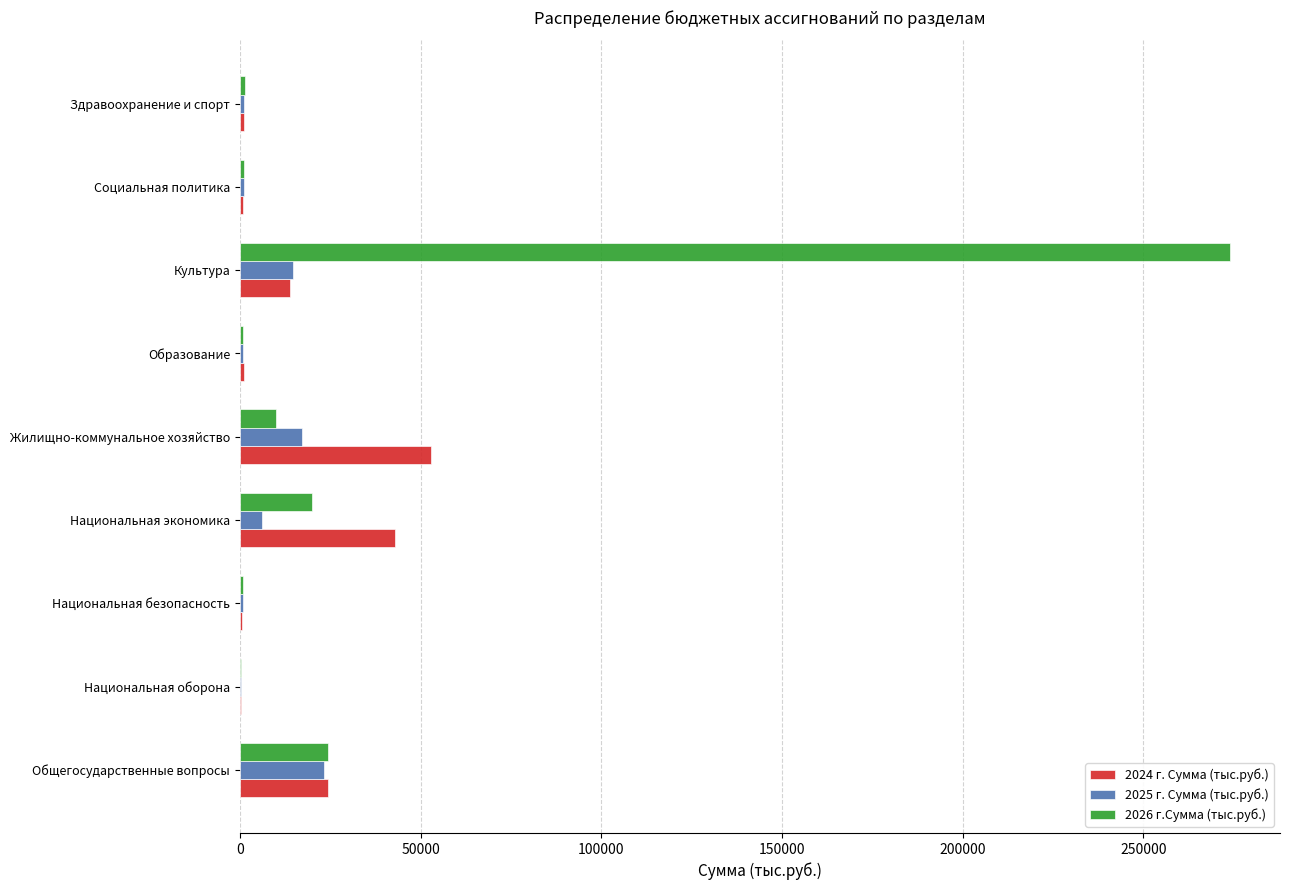

What are all the series names shown in the legend?

2024 г. Сумма (тыс.руб.), 2025 г. Сумма (тыс.руб.), 2026 г.Сумма (тыс.руб.)